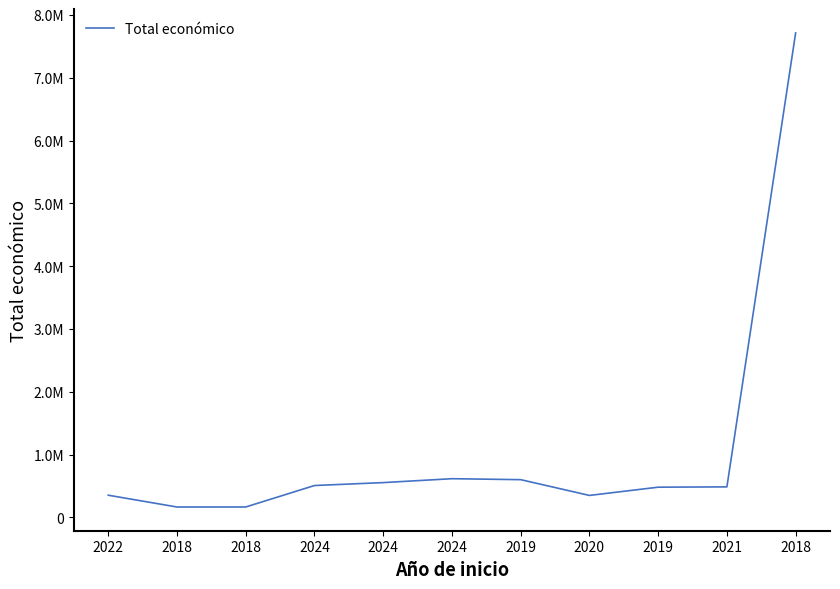

At which category does the data reach its first local valley?

2018